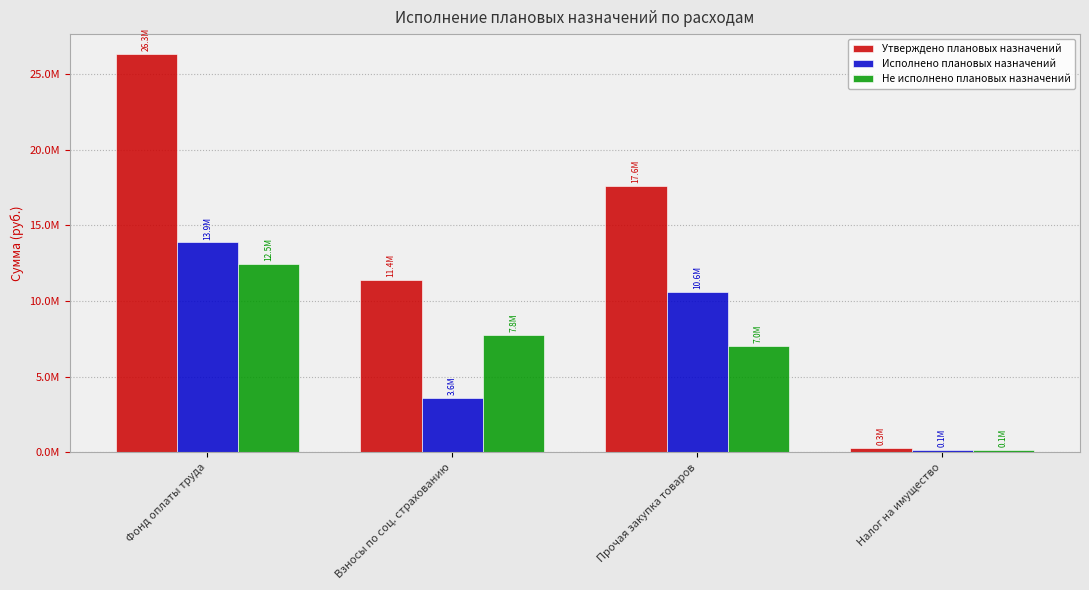

What is the lowest value of the Утверждено плановых назначений series?

279154.0